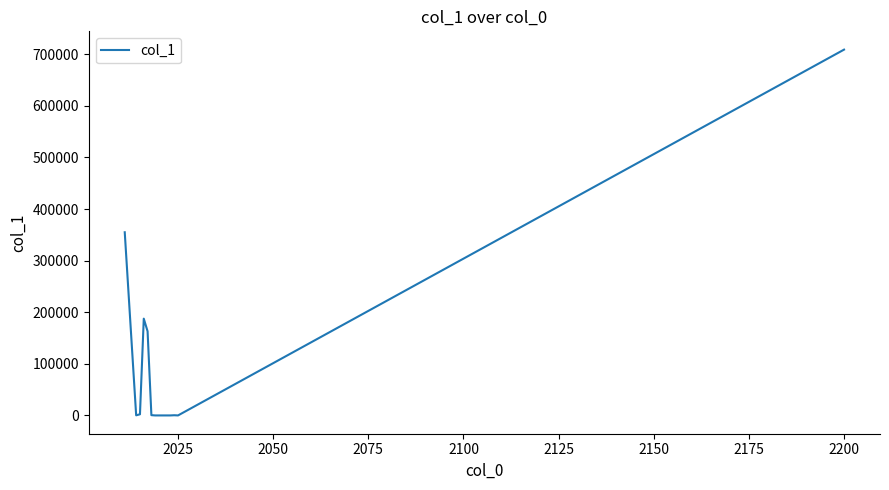

What is the difference between the maximum and minimum values?

708829